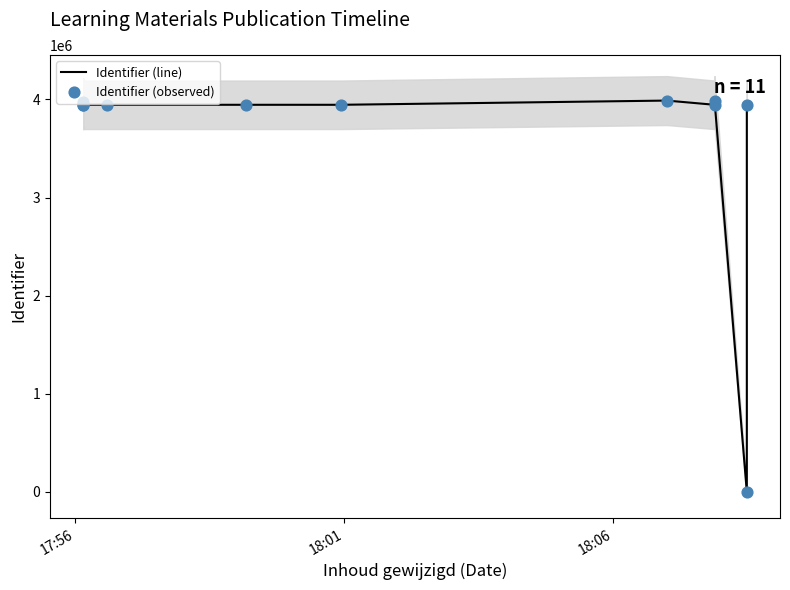

Which series reaches the minimum Y coordinate?

Identifier (line)